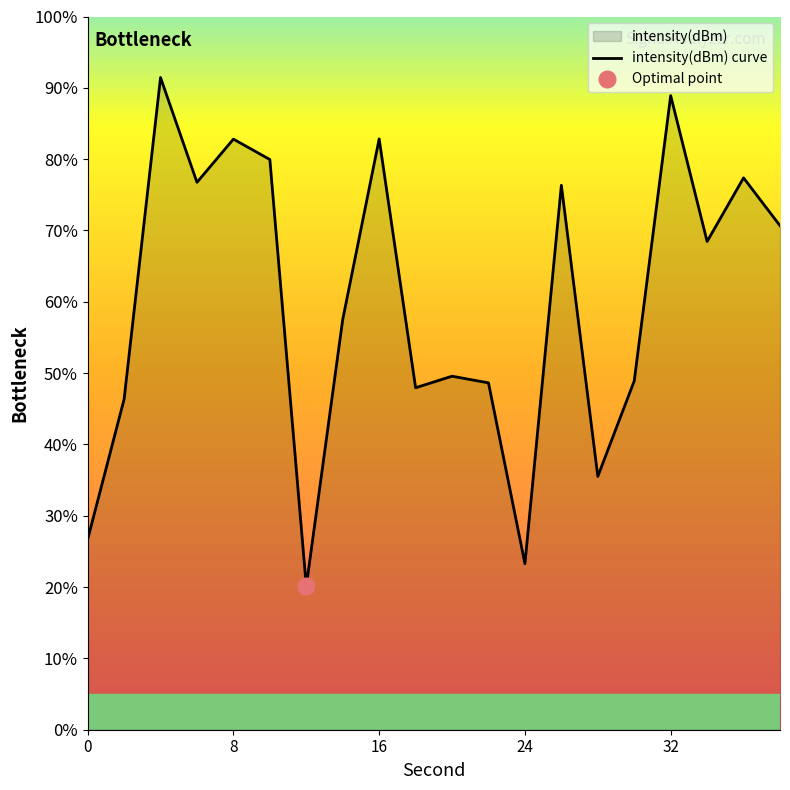

Rank the categories by value from lowest to highest.

12, 24, 0, 28, 2, 18, 22, 30, 20, 14, 34, 38, 26, 6, 36, 10, 8, 16, 32, 4